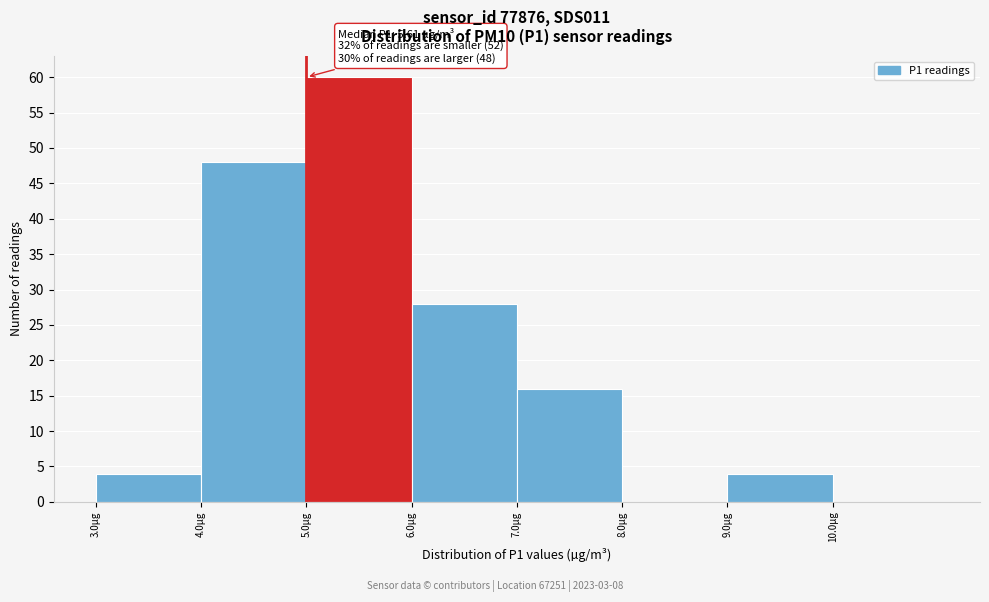

Over which range of the x-axis is the bar tallest?

5 to 6